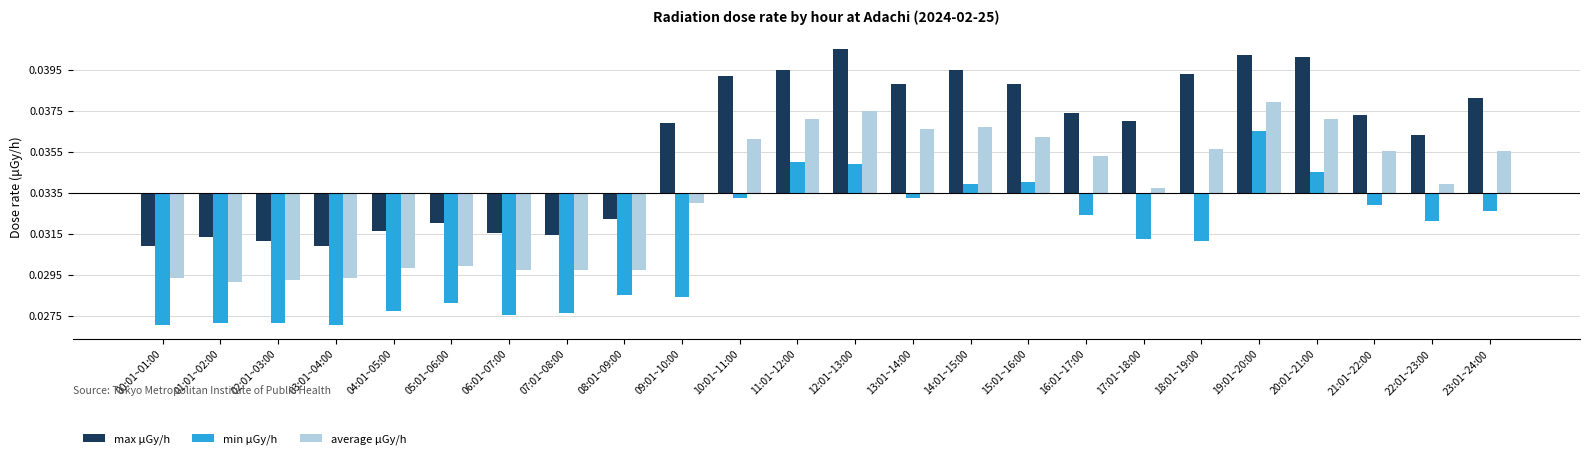

Are the bars grouped side by side (vs. stacked)?

Yes